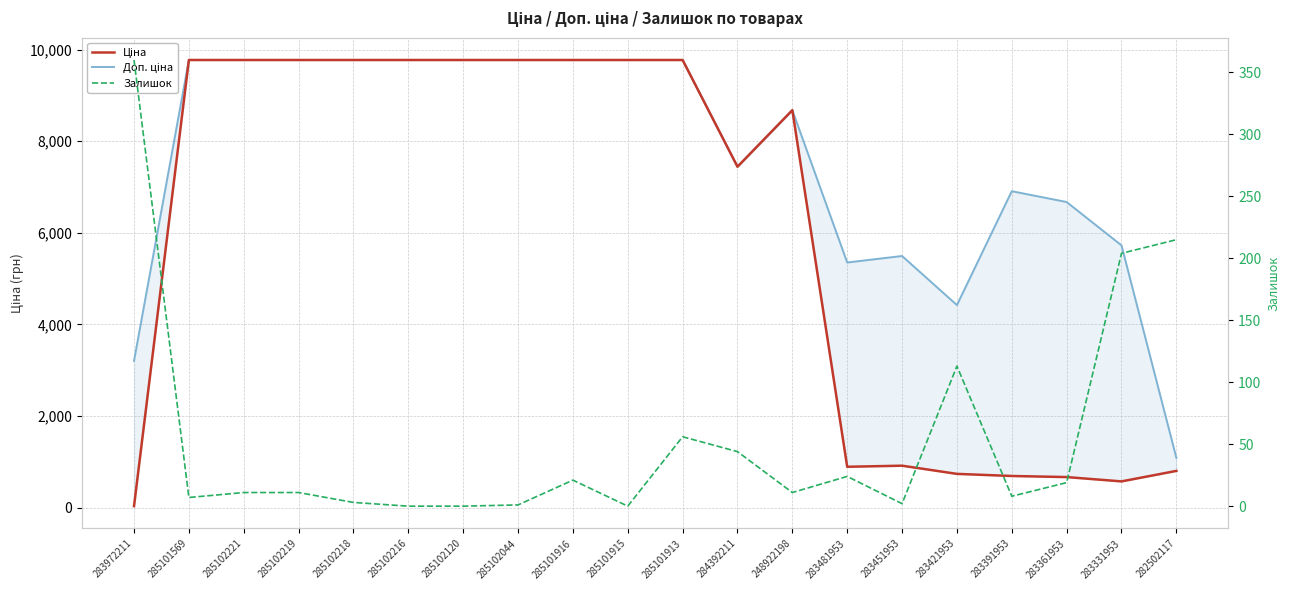

At 285101569, list the series in order from smallest to largest.

Залишок, Ціна, Доп. ціна